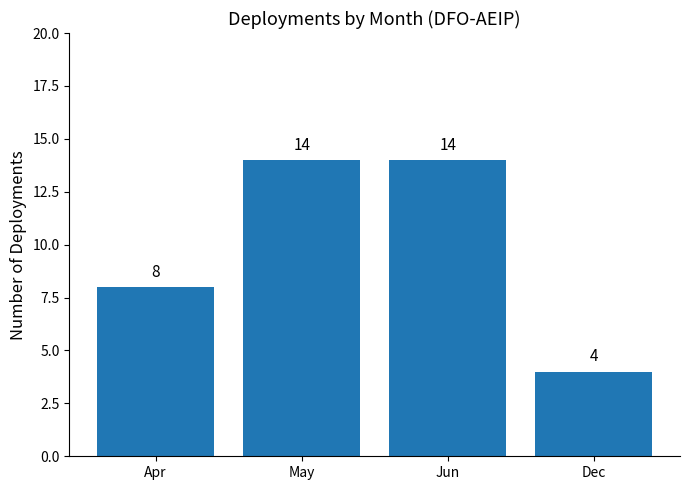

What is the sum of the values at May and Dec?

18